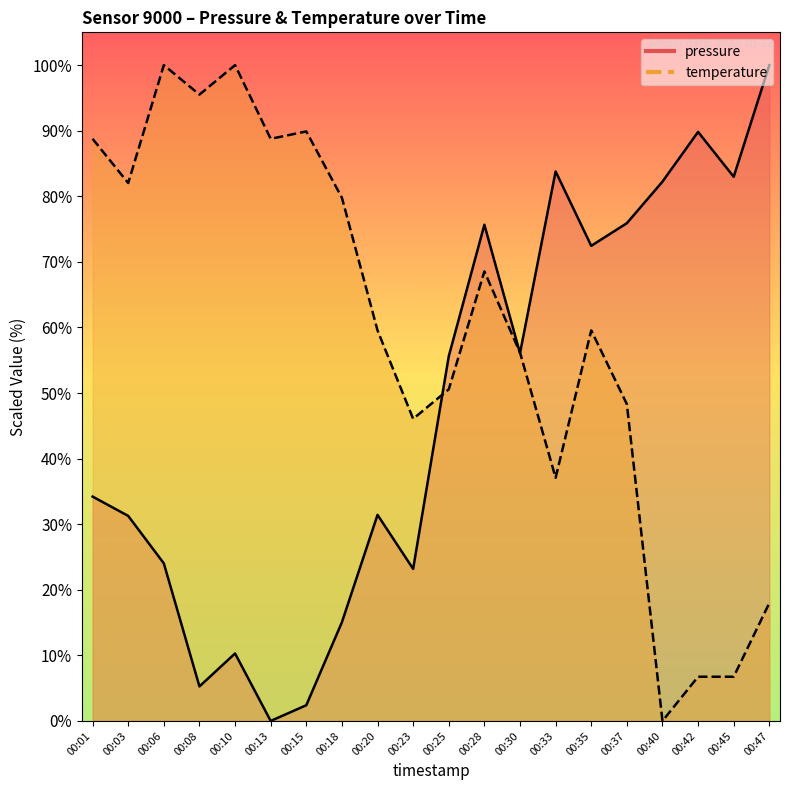

What is the value of the temperature point at the 9th from the left?

59.6